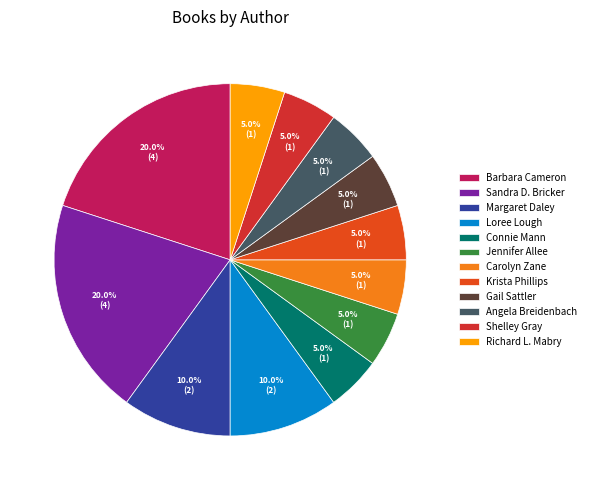

True or false: Sandra D. Bricker accounts for 20% of the total.

True